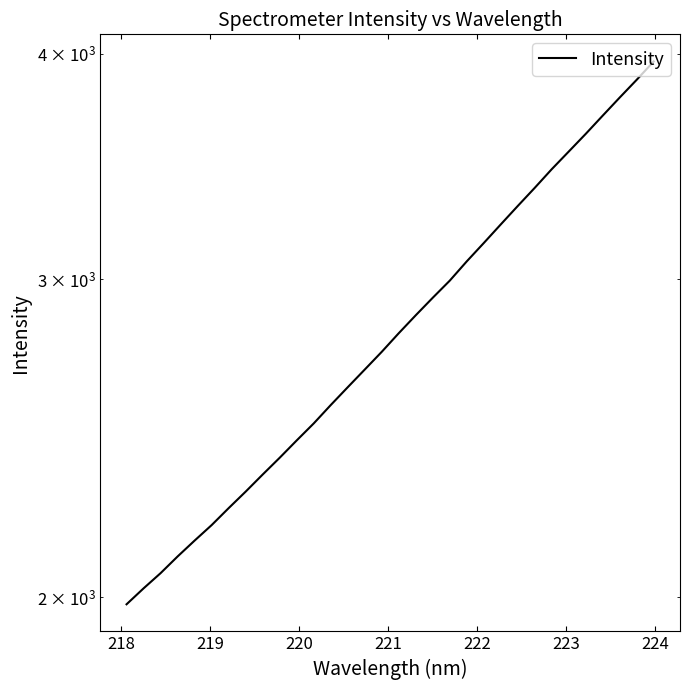

What is the average value?

2839.7